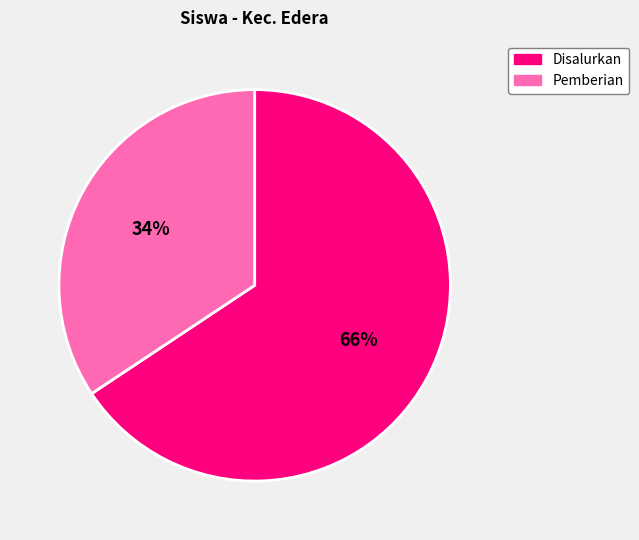

Is there a majority slice in this chart?

Yes